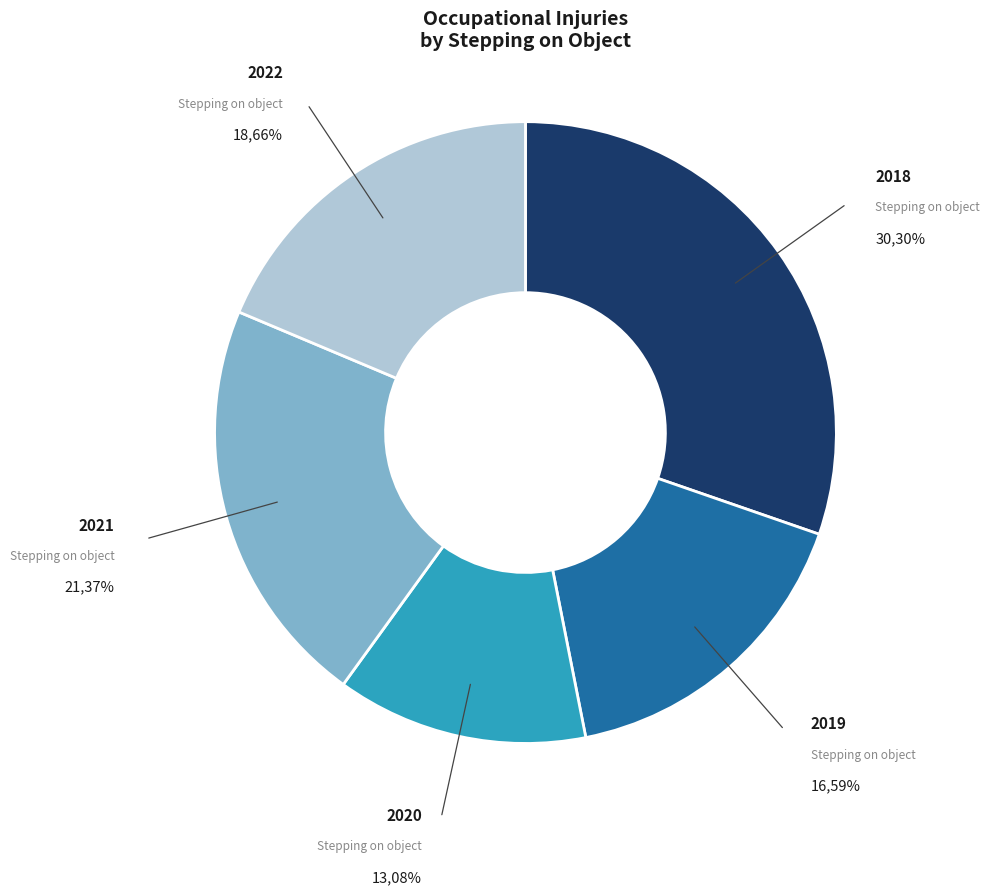

To the nearest percent, what is the difference between the largest and smallest slice percentages?

17%